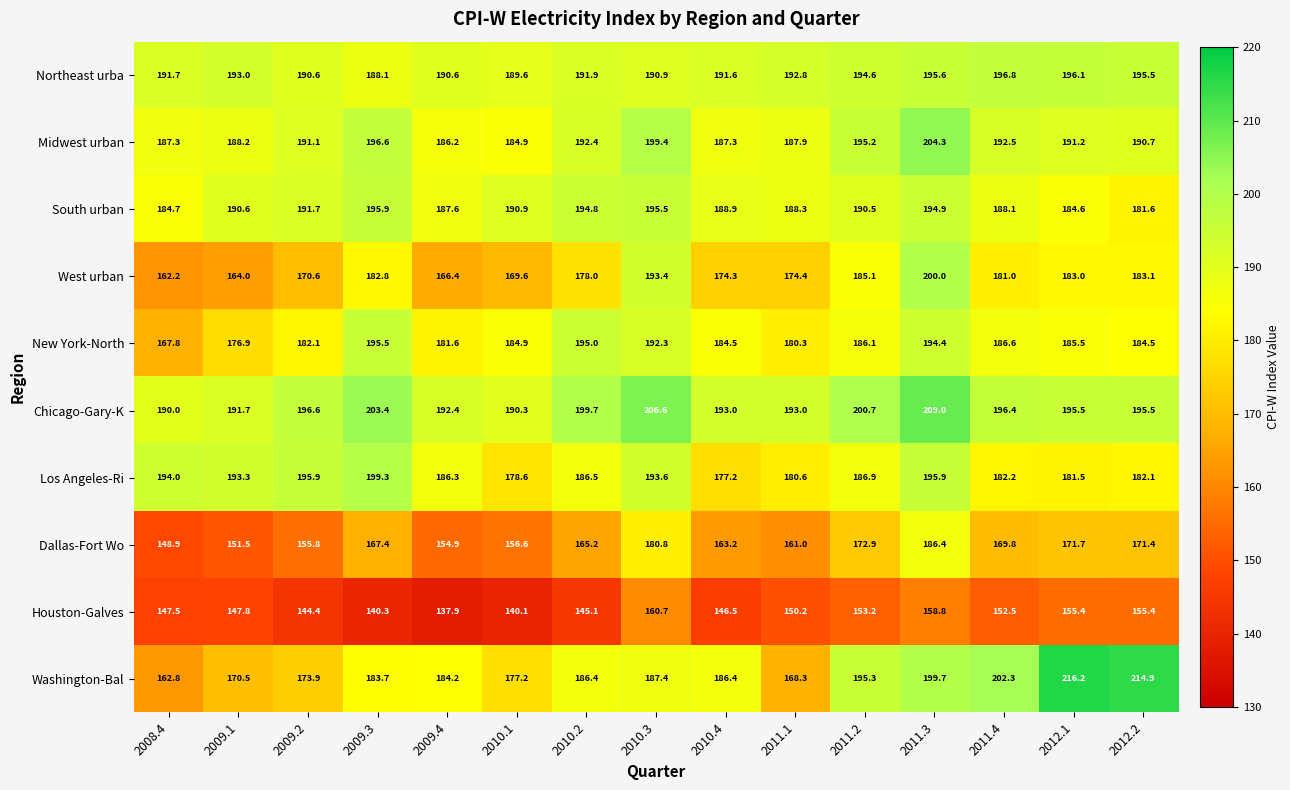

What is the total value across all series at 2009.1?

1767.5